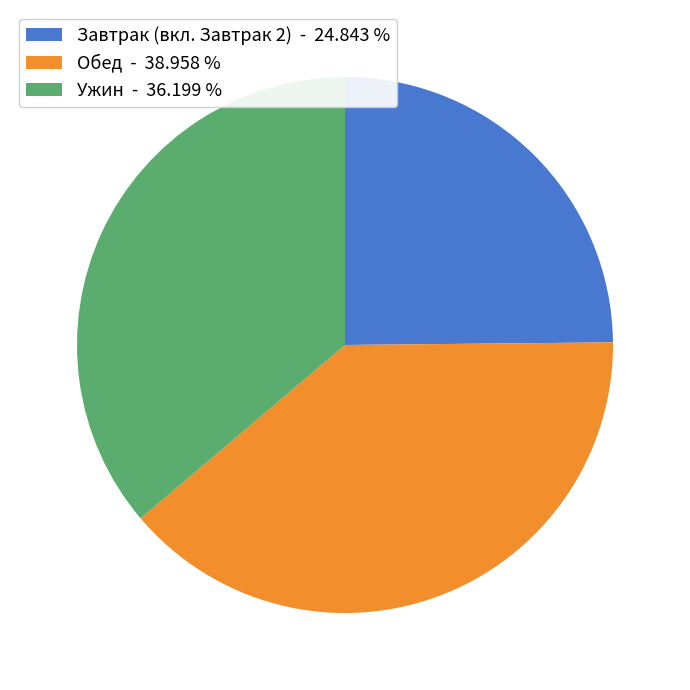

Rank the categories by value from lowest to highest.

Завтрак (вкл. Завтрак 2) - 24.843 %, Ужин - 36.199 %, Обед - 38.958 %